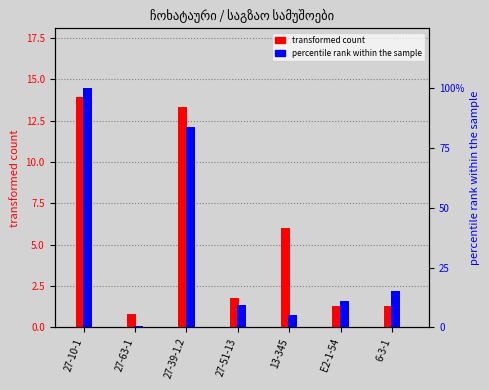

Rank the series at E2-1-54 from lowest to highest value.

transformed count, percentile rank within the sample